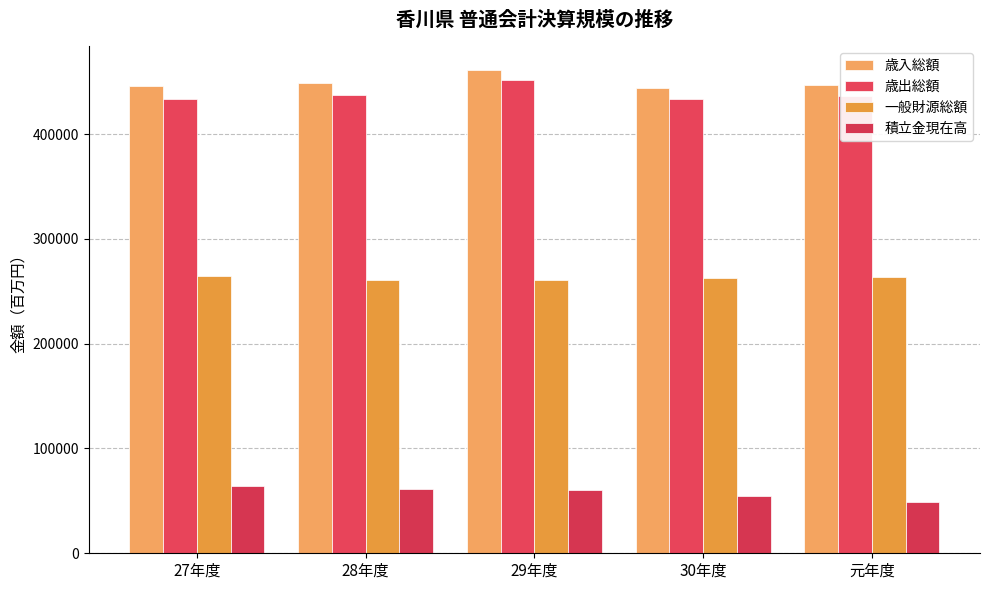

How many series are shown in this chart?

4